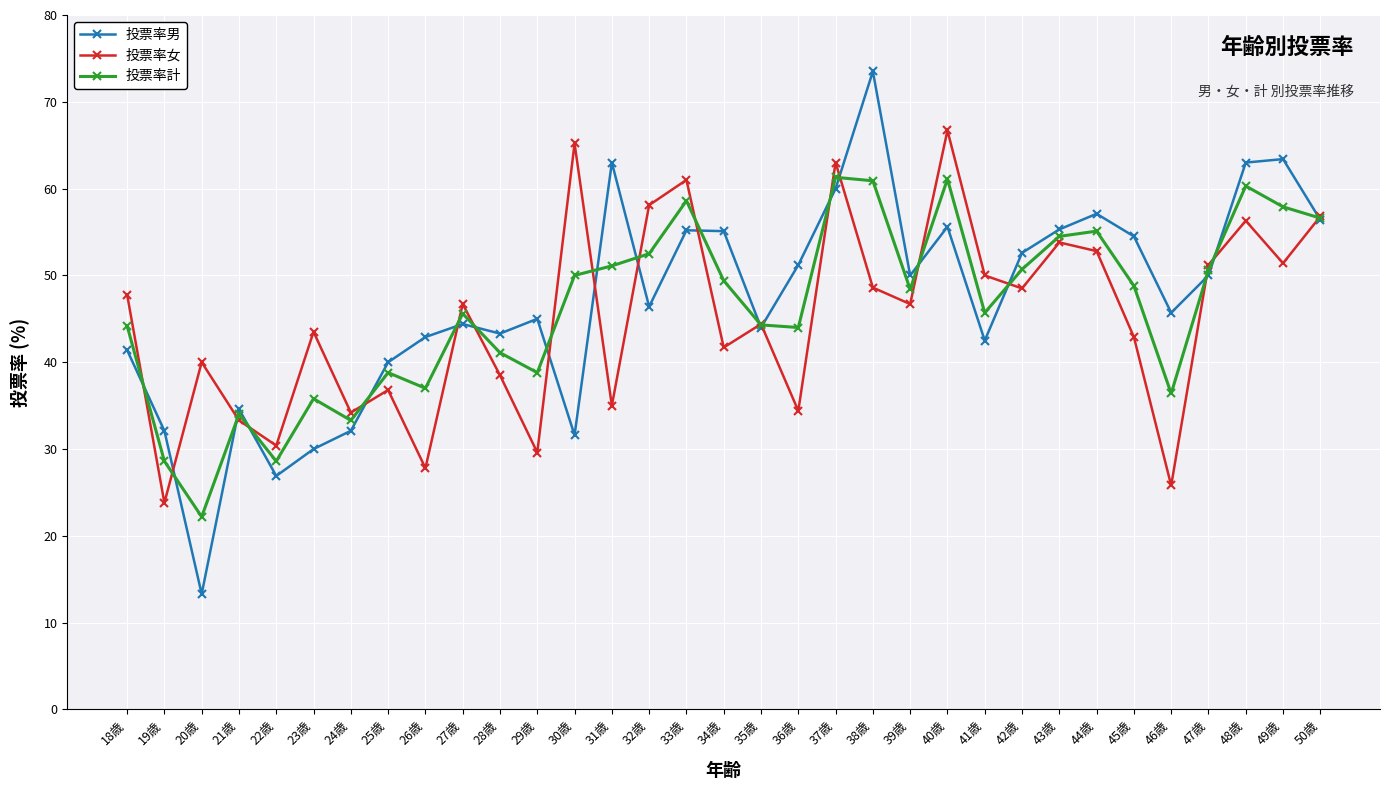

What is the approximate value of 投票率男 at 36歳?

51.2